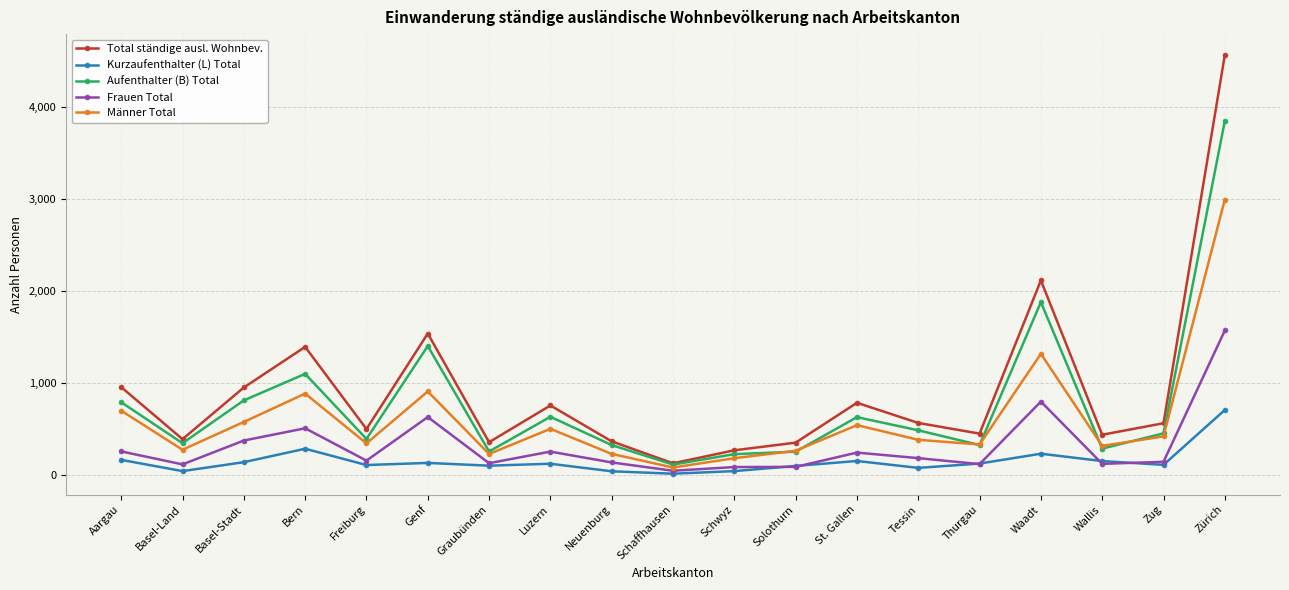

True or false: Aufenthalter (B) Total has a value of 690 at Freiburg.

False